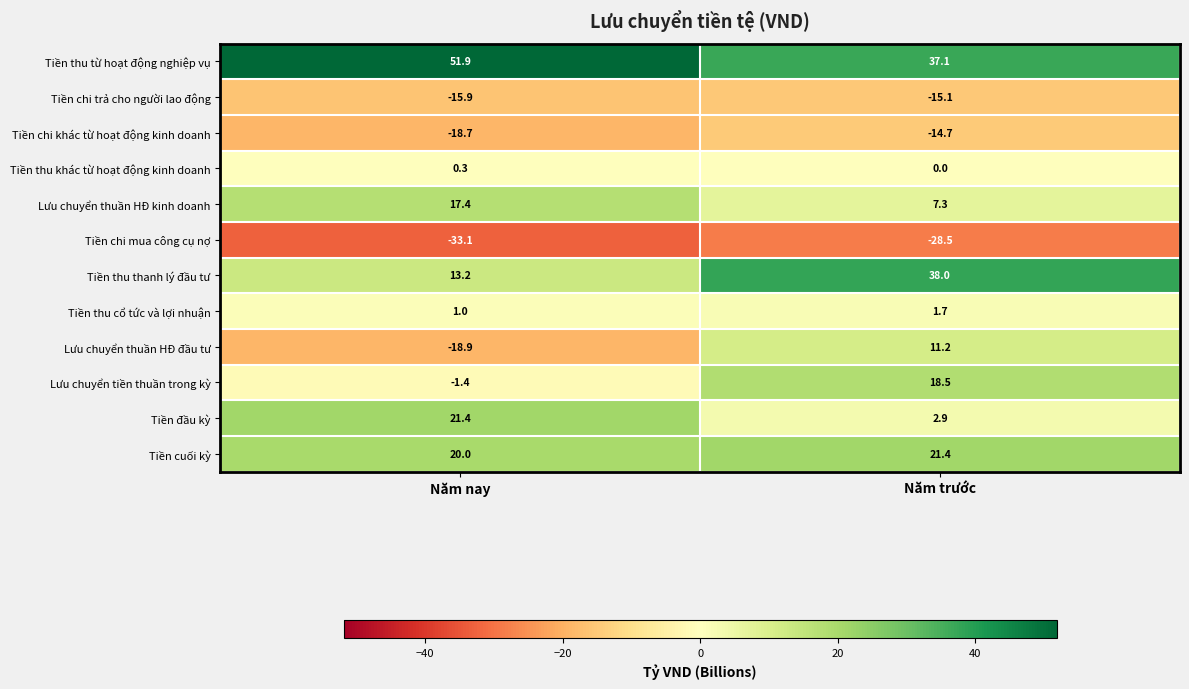

What is the sum of the Lưu chuyển tiền thuần trong kỳ values at Năm nay and Năm trước?

17.1